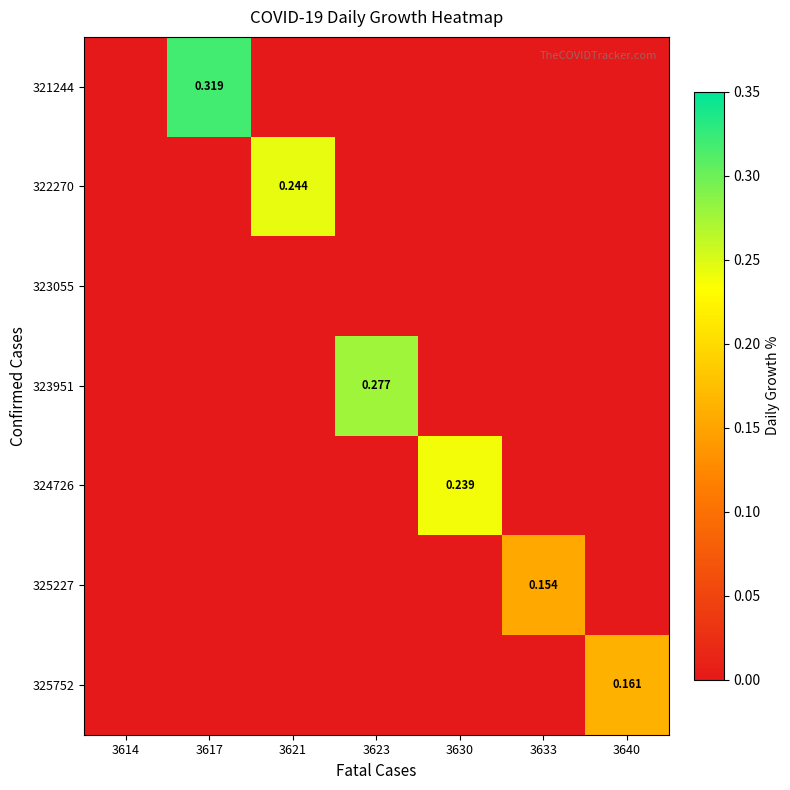

What is the sum of all 321244 values?

0.3